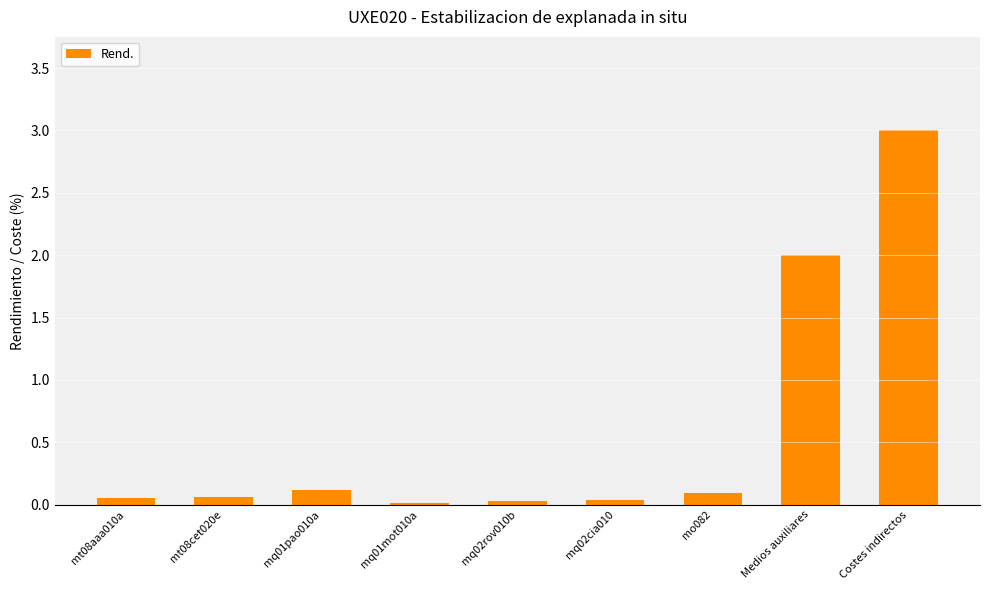

What is the difference between the maximum and minimum values?

3.0